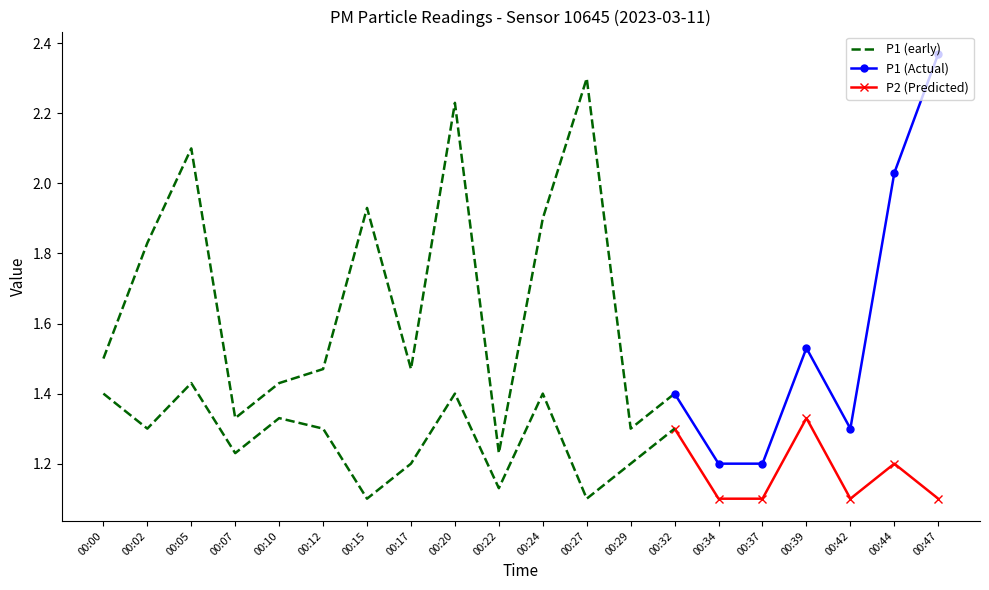

Between 00:15 and 00:32, which series saw the biggest shift?

P1